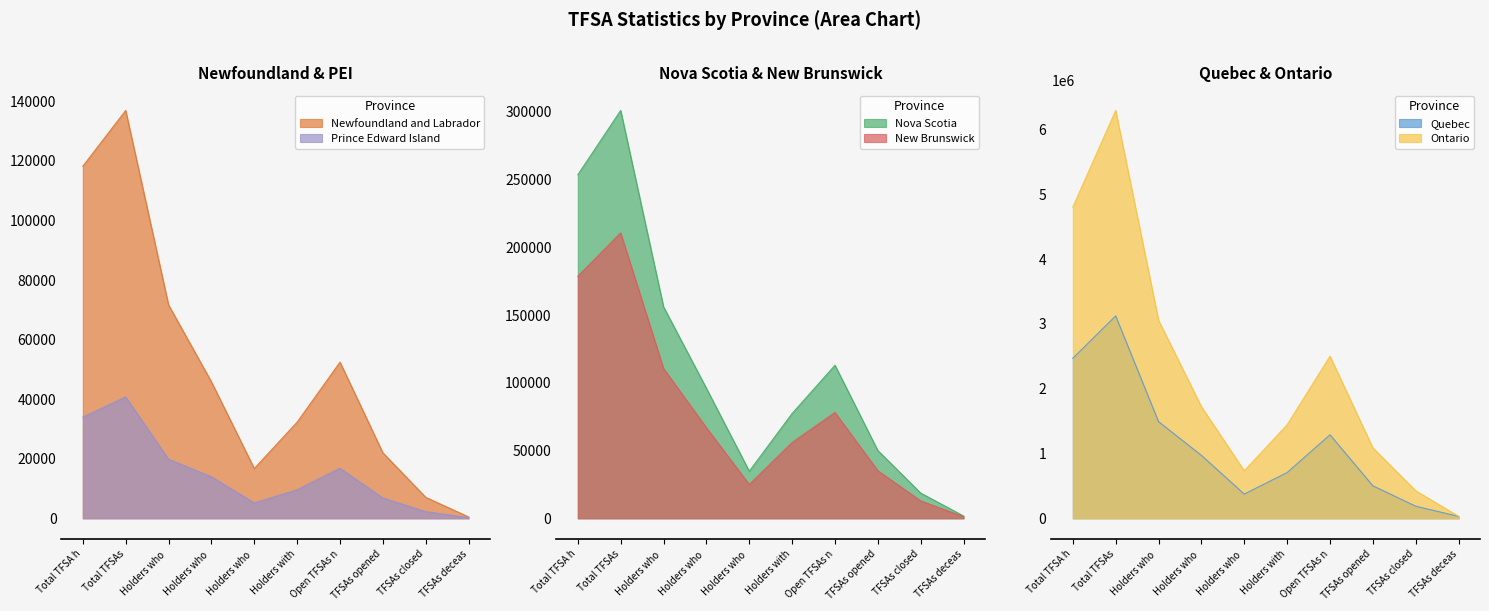

Between TFSAs opened and Holders with, which is larger?

Holders with